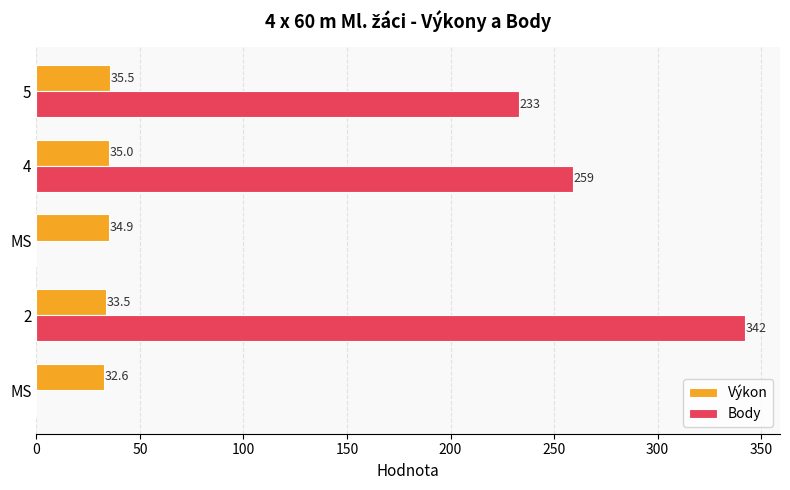

What is the value of the Výkon bar at the 5th from the left?

35.5